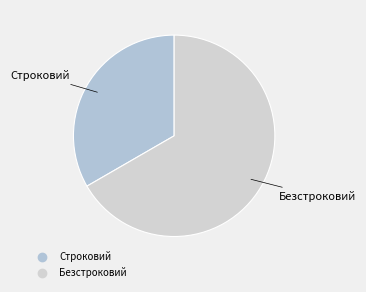

How many slices are in this pie chart?

2